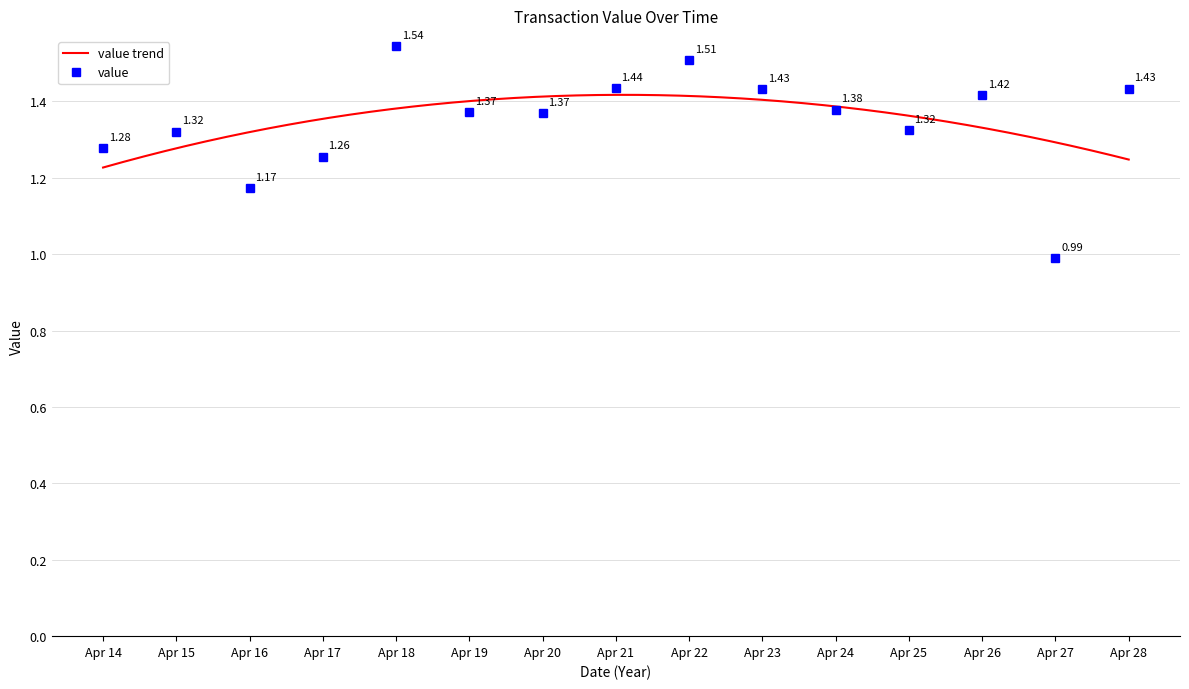

What is the ratio of the value at 1587908901 to the value at 1586916858?

0.8